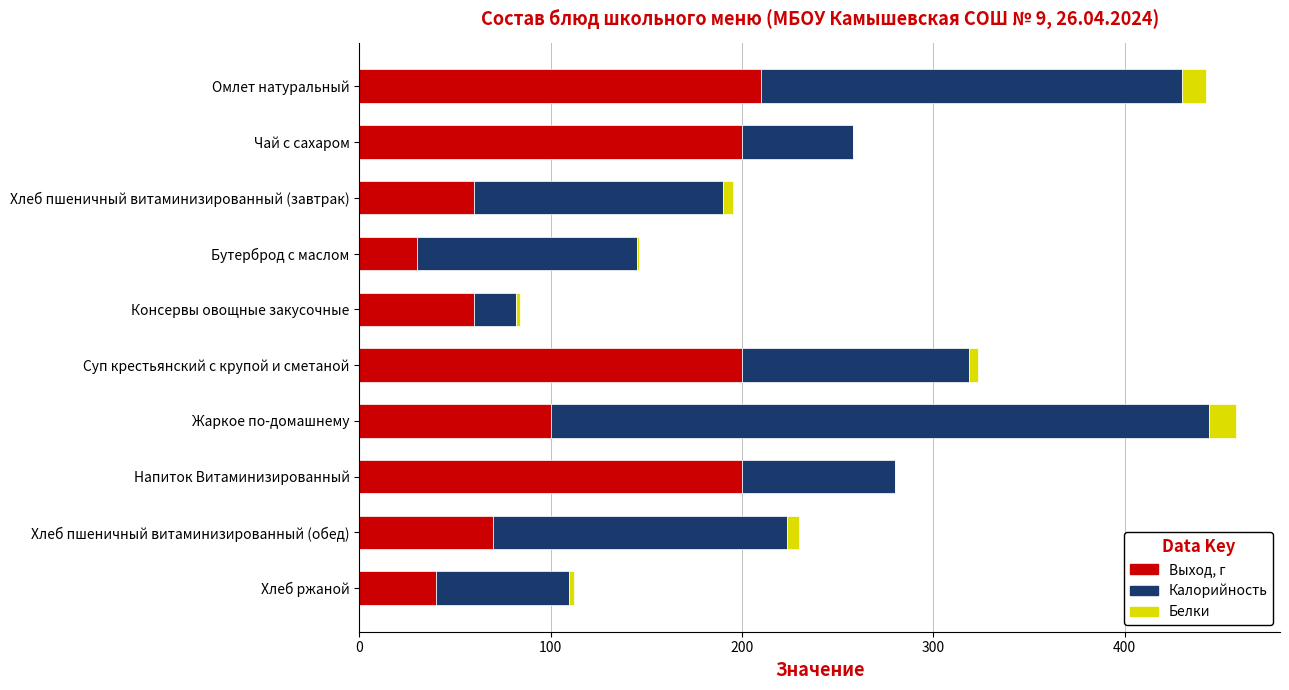

Which category has the highest value in the Выход, г series?

Омлет натуральный